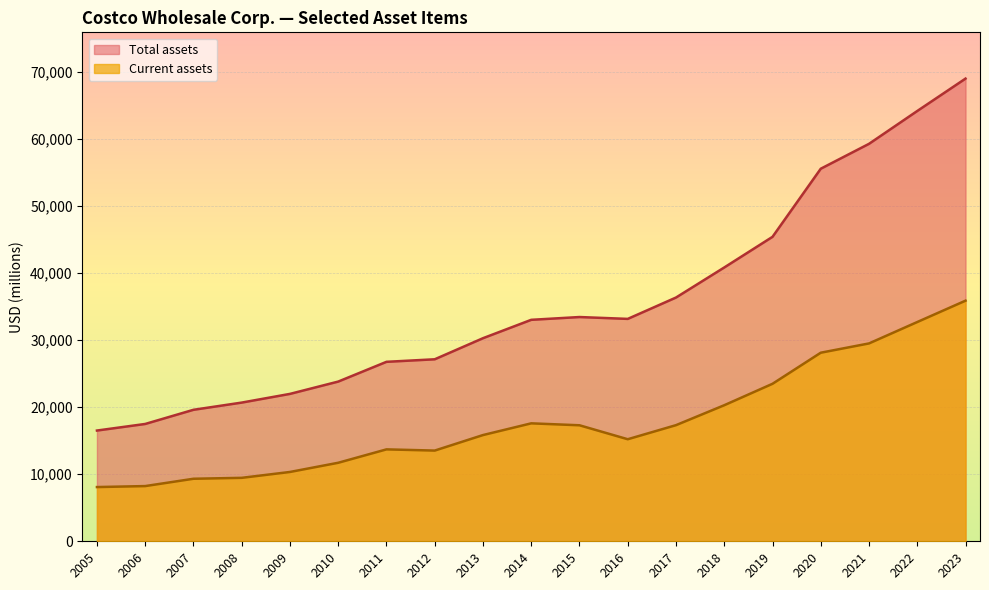

What is the minimum value shown in the chart?

8086